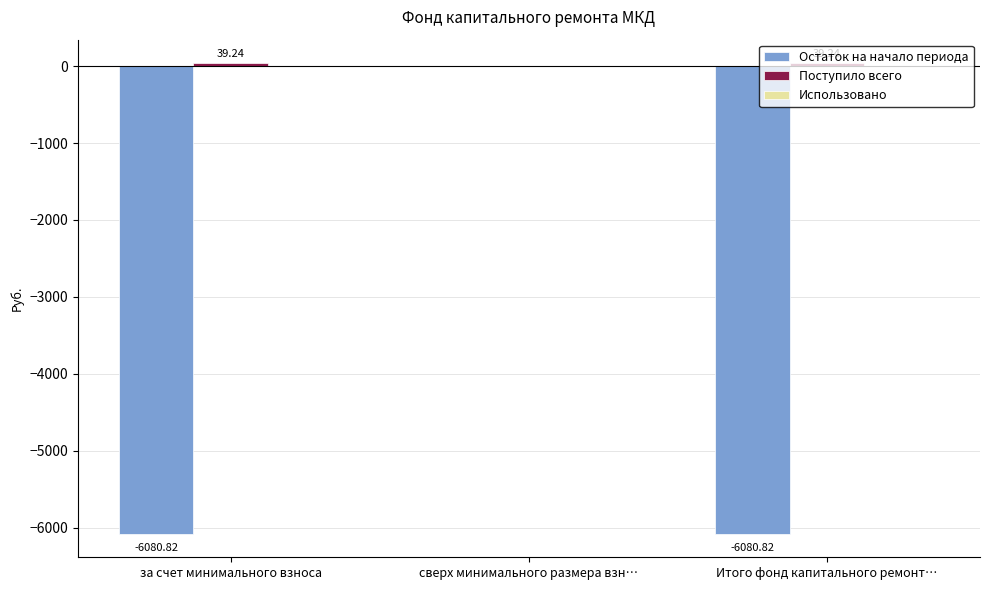

Where is Остаток на начало периода nearest to the value -3040?

сверх минимального размера взн…